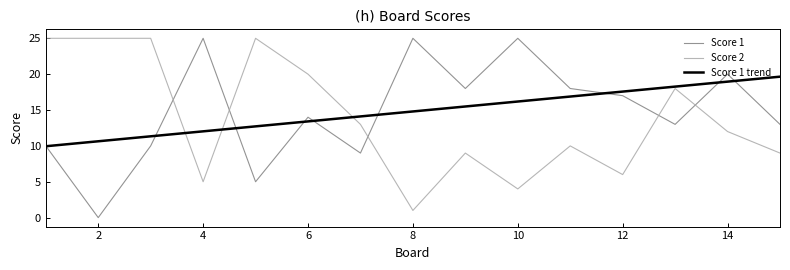

What is the highest value of the Score 2 series?

25.0